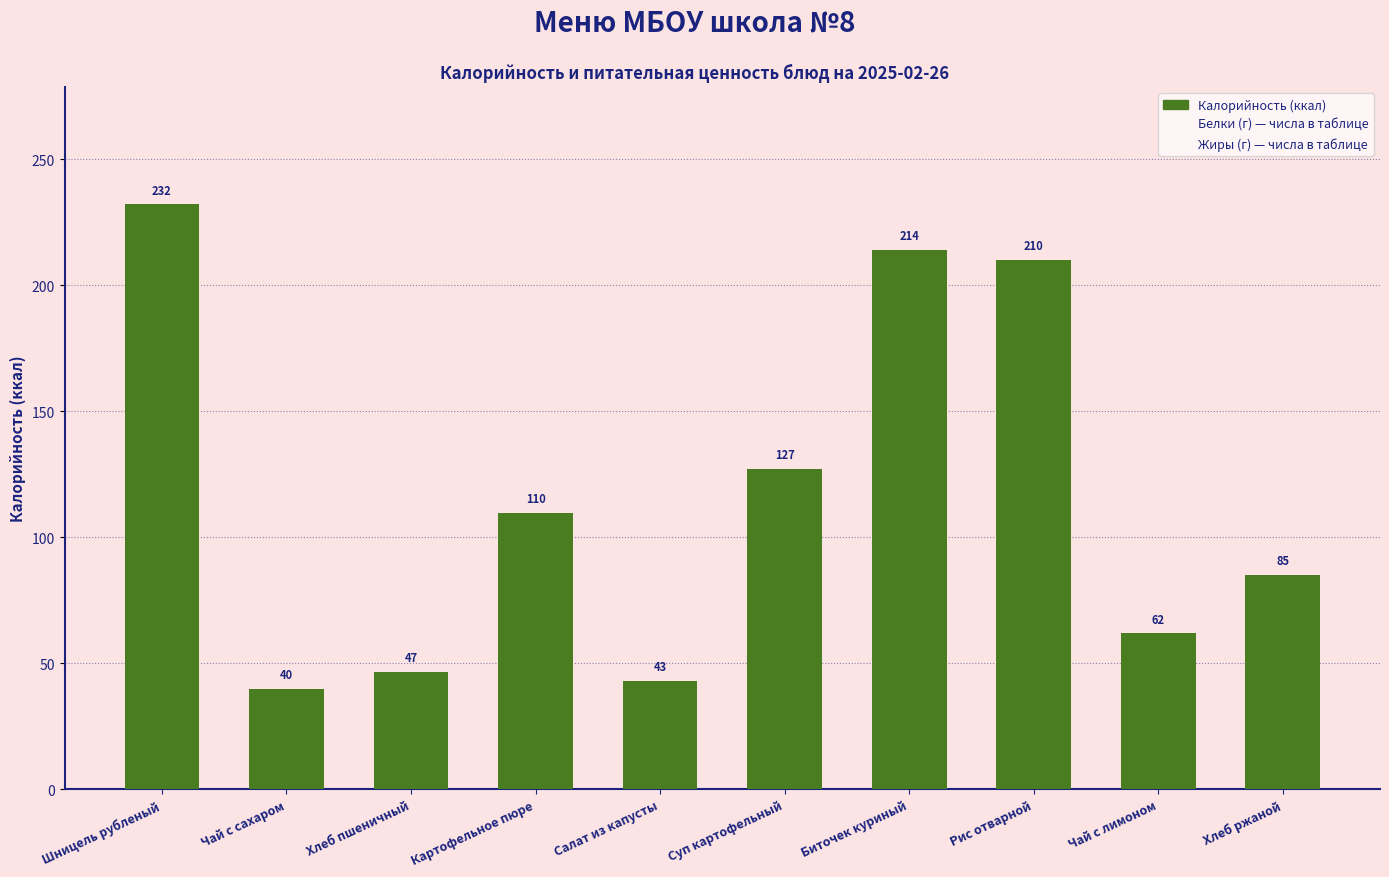

What is the label of the 3rd bar from the left?

Хлеб пшеничный